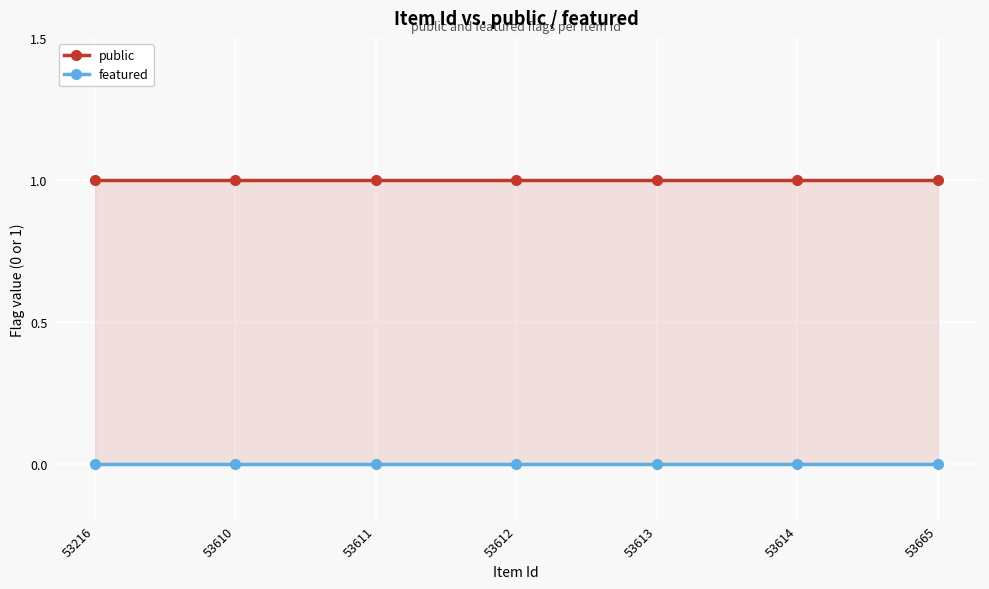

What are all the series names shown in the legend?

public, featured